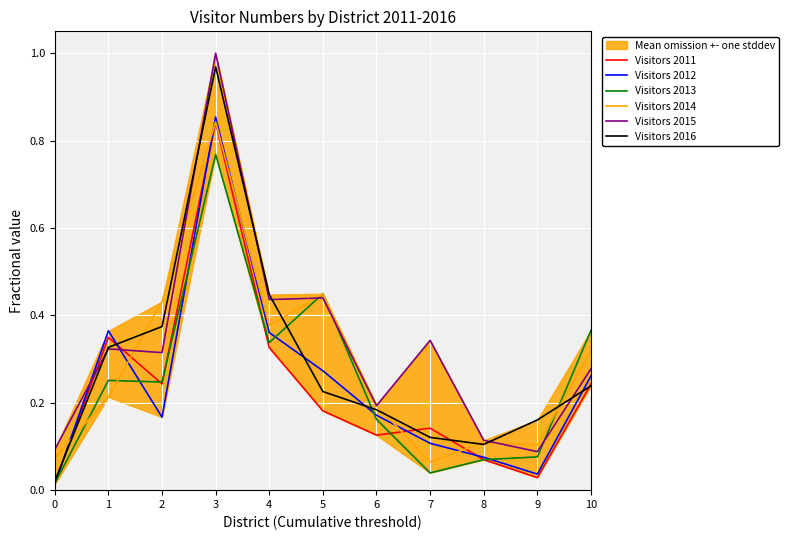

Reading left to right, extract all data points from this chart.

Visitors 2011: 0=0.0	1=0.3	2=0.2	3=0.8	4=0.3	5=0.2	6=0.1	7=0.1	8=0.1	9=0.0	10=0.2
Visitors 2012: 0=0.0	1=0.4	2=0.2	3=0.9	4=0.4	5=0.3	6=0.2	7=0.1	8=0.1	9=0.0	10=0.3
Visitors 2013: 0=0.0	1=0.3	2=0.2	3=0.8	4=0.3	5=0.4	6=0.2	7=0.0	8=0.1	9=0.1	10=0.4
Visitors 2014: 0=0.1	1=0.2	2=0.4	3=0.8	4=0.4	5=0.4	6=0.2	7=0.1	8=0.1	9=0.1	10=0.3
Visitors 2015: 0=0.1	1=0.3	2=0.3	3=1.0	4=0.4	5=0.4	6=0.2	7=0.3	8=0.1	9=0.1	10=0.3
Visitors 2016: 0=0.0	1=0.3	2=0.4	3=1.0	4=0.4	5=0.2	6=0.2	7=0.1	8=0.1	9=0.2	10=0.2